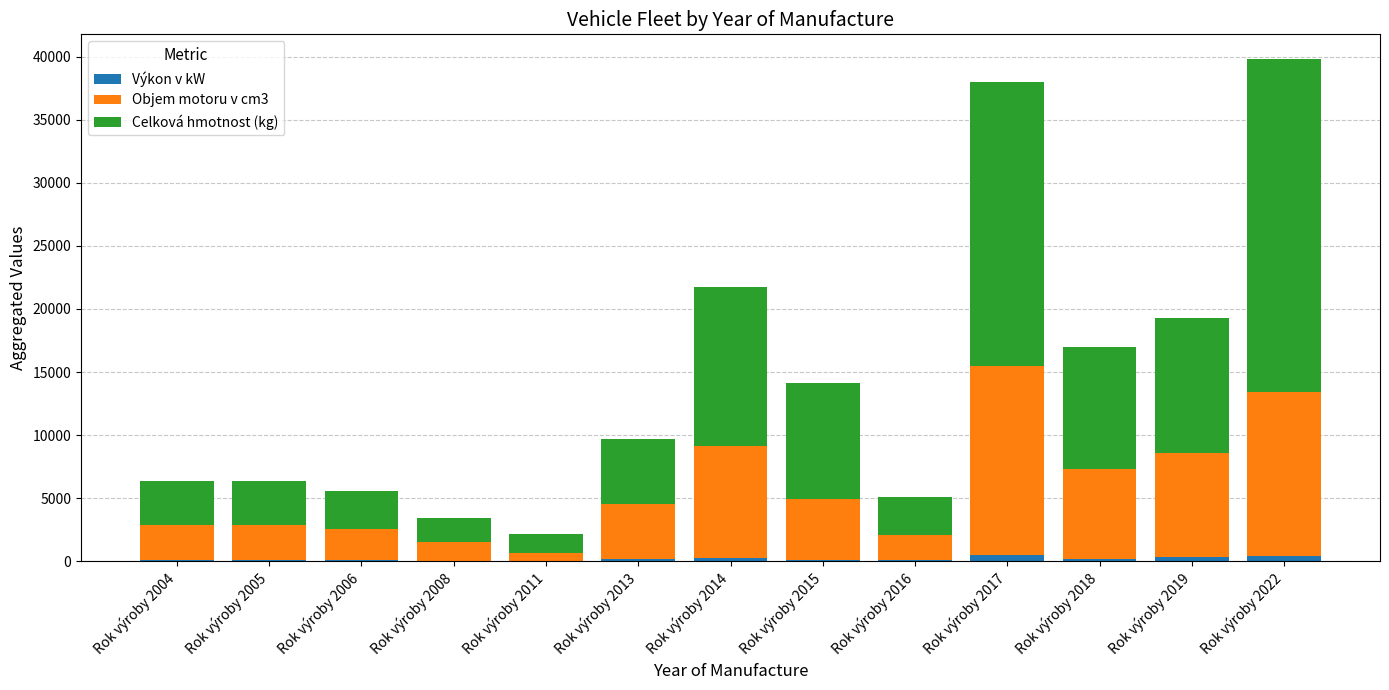

At which category is the sum across all series the highest?

Rok výroby 2022